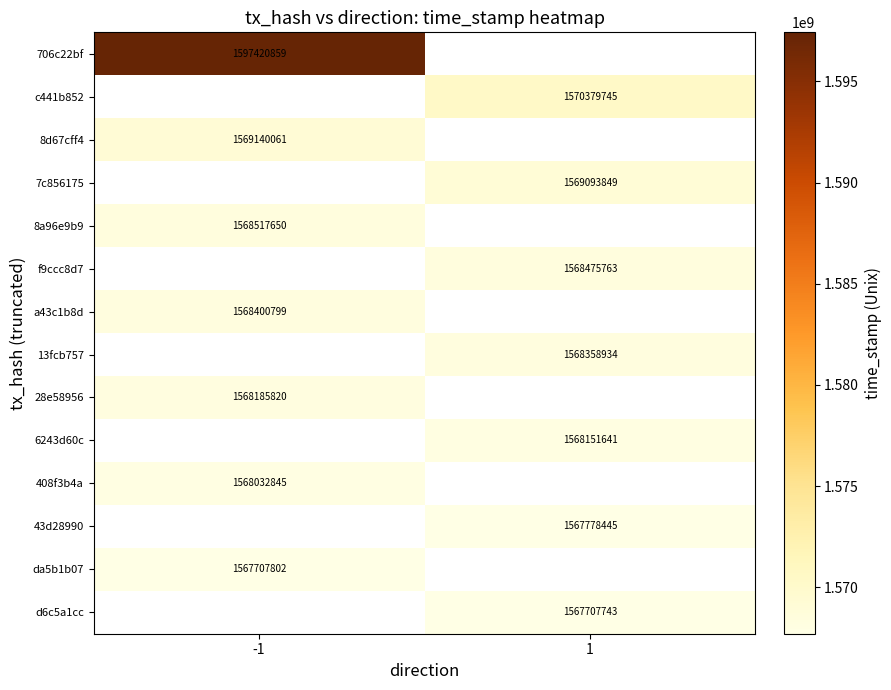

Is it true that 706c22bf equals 2331217191 at -1?

False